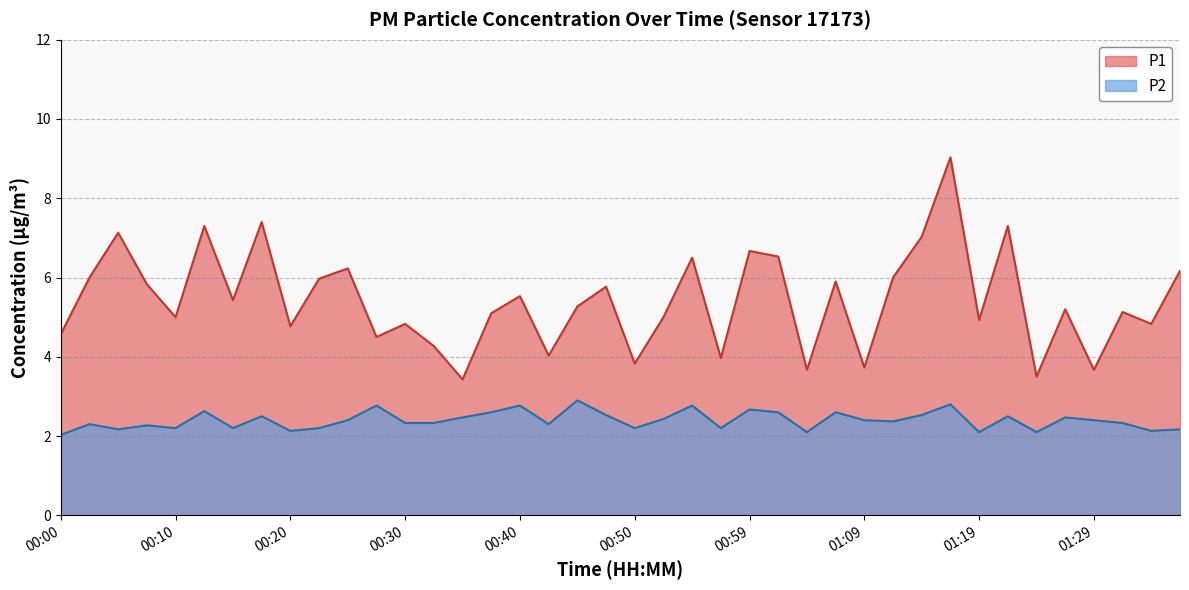

What is the sum of the P2 values at 00:45 and 00:35?

5.4